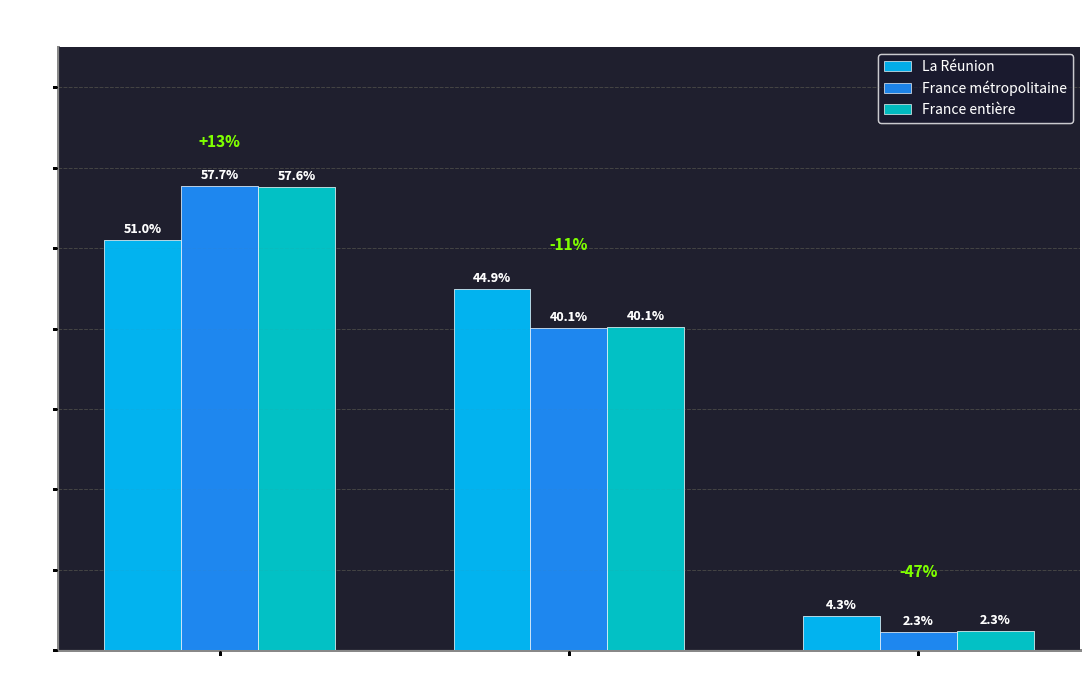

List the labels in order of France métropolitaine value, smallest first.

Logés gratuitement, Locataires, Propriétaires